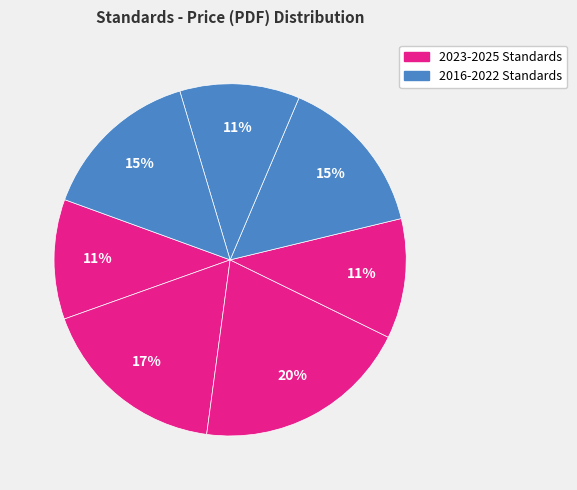

Is there any slice that represents more than half of the pie?

No